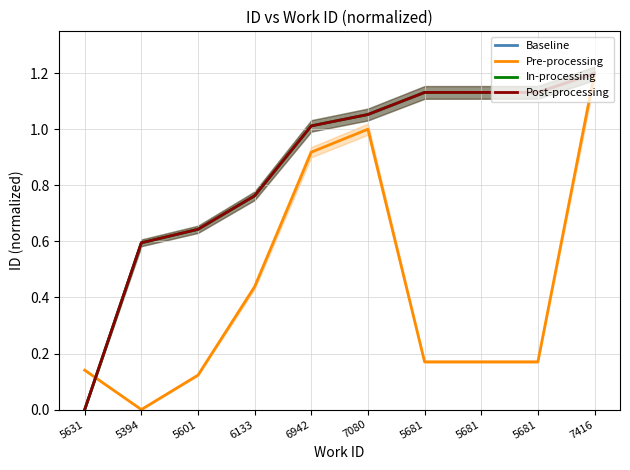

Read the Post-processing value at 5681.

1.1